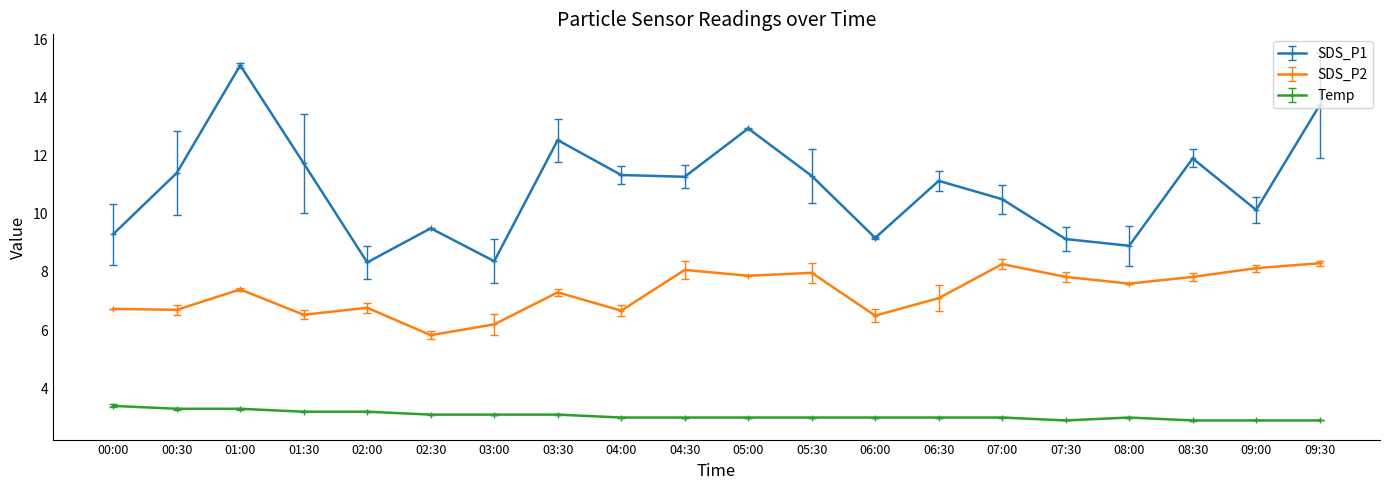

True or false: SDS_P1 has more than 1 points higher than both neighbors.

True